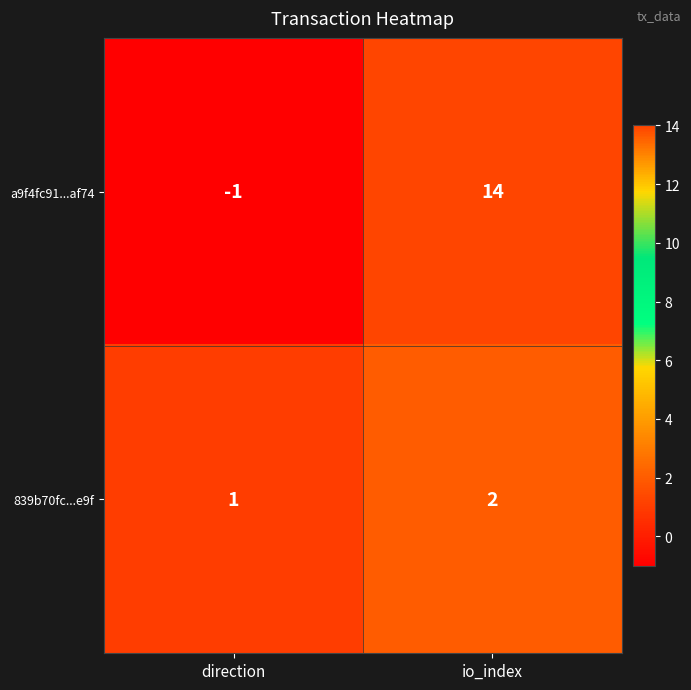

What is the smallest value displayed?

-1